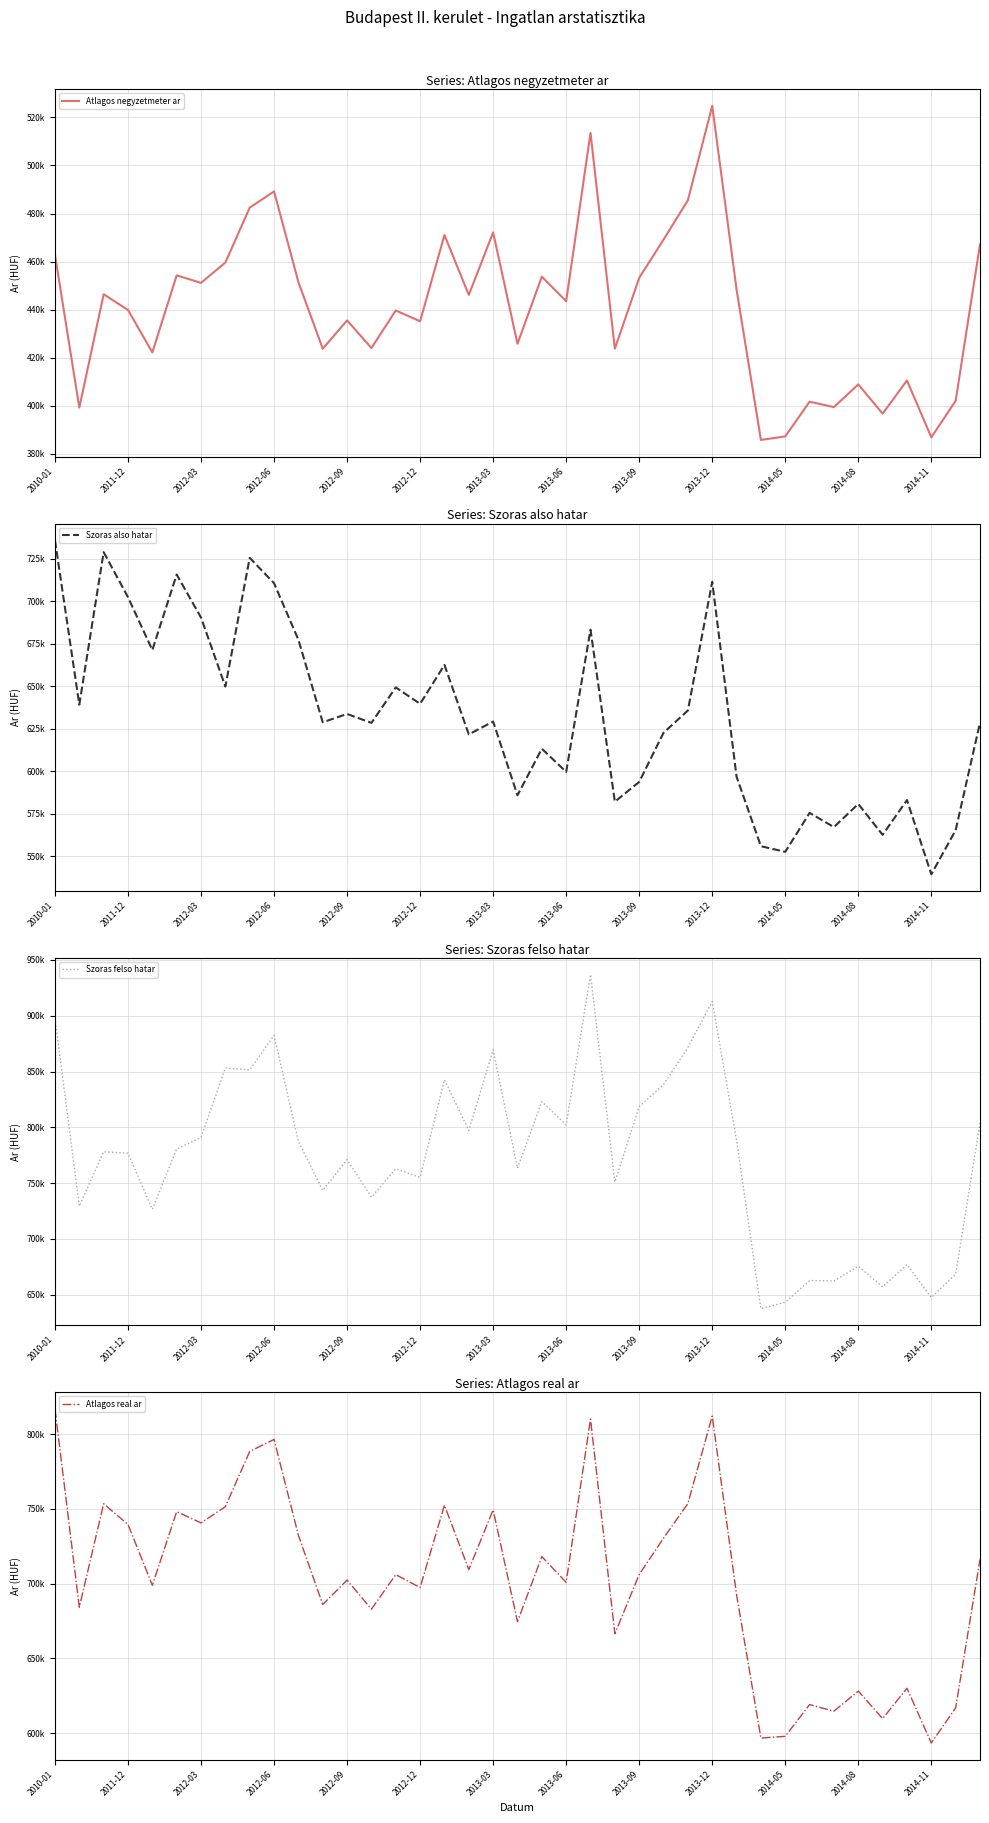

How many data points in Atlagos negyzetmeter ar are less than 443539?

19